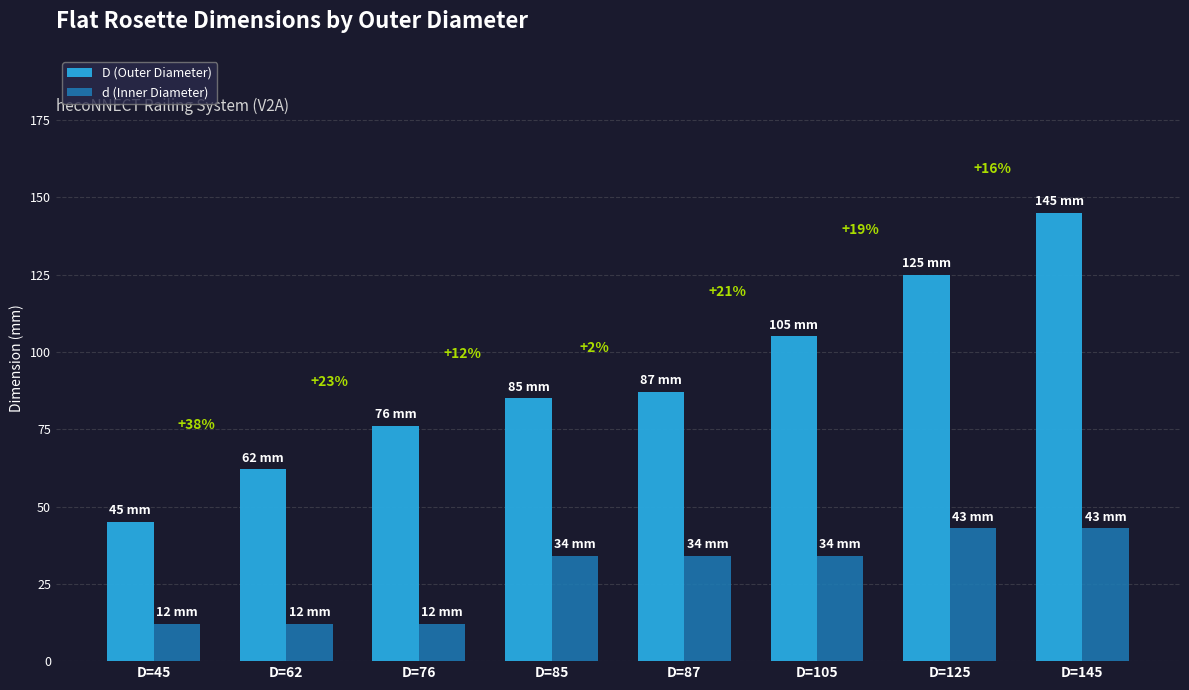

List the labels in order of D (Outer Diameter) value, largest first.

D=145, D=125, D=105, D=87, D=85, D=76, D=62, D=45